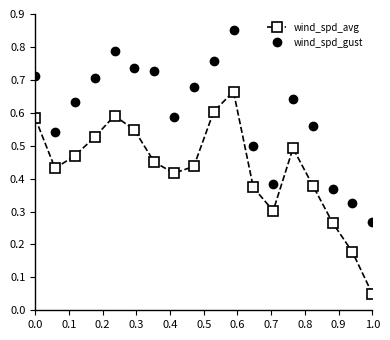

Which series has the widest spread of values?

wind_spd_avg